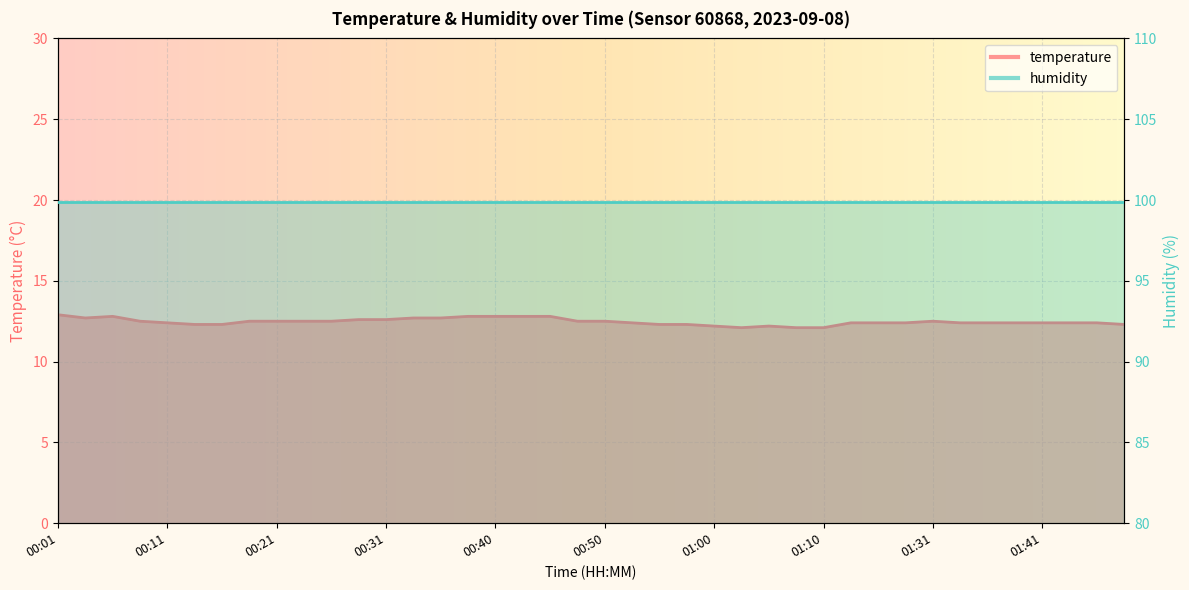

Between 01:07 and 01:39, which is larger?

01:39